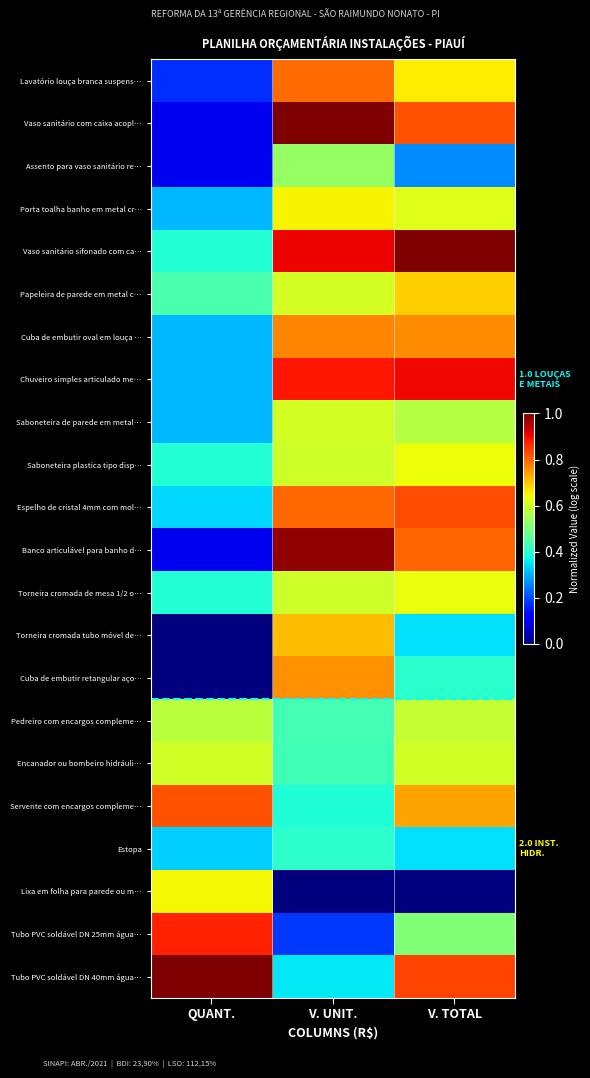

Between V. TOTAL and V. UNIT., which is larger?

V. UNIT.